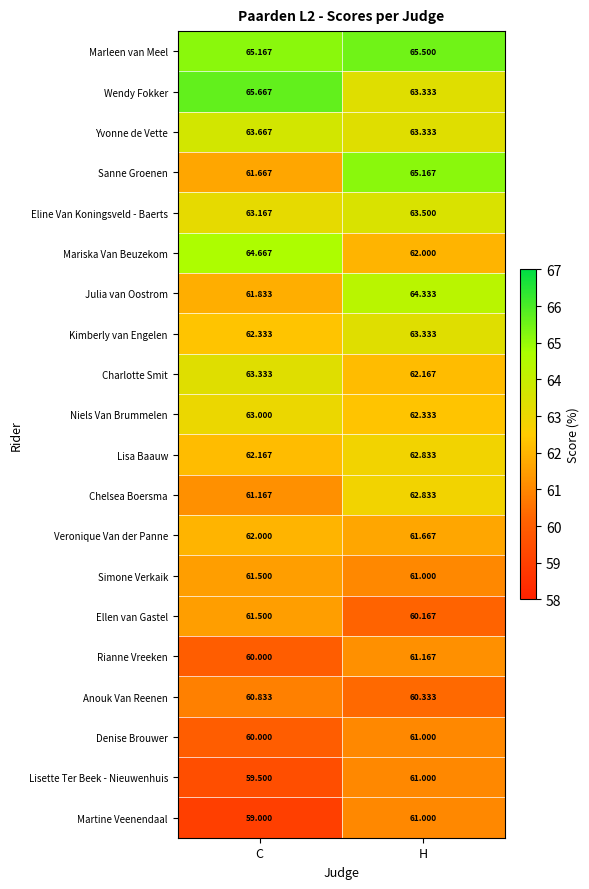

Which series has the largest range (max minus min)?

Sanne Groenen